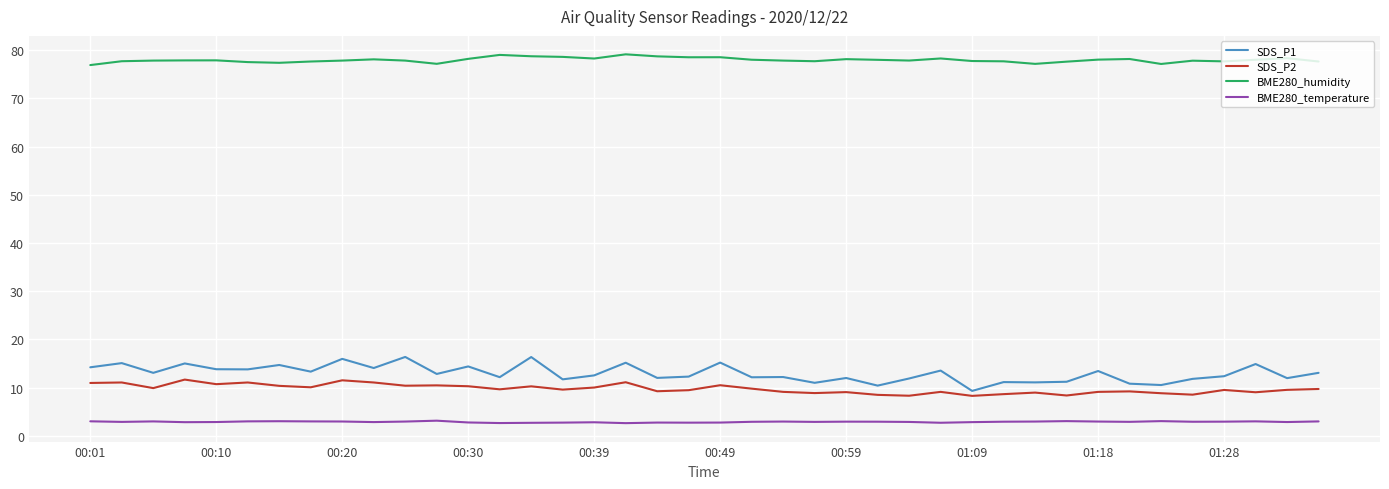

What is the minimum value shown in the chart?

2.6